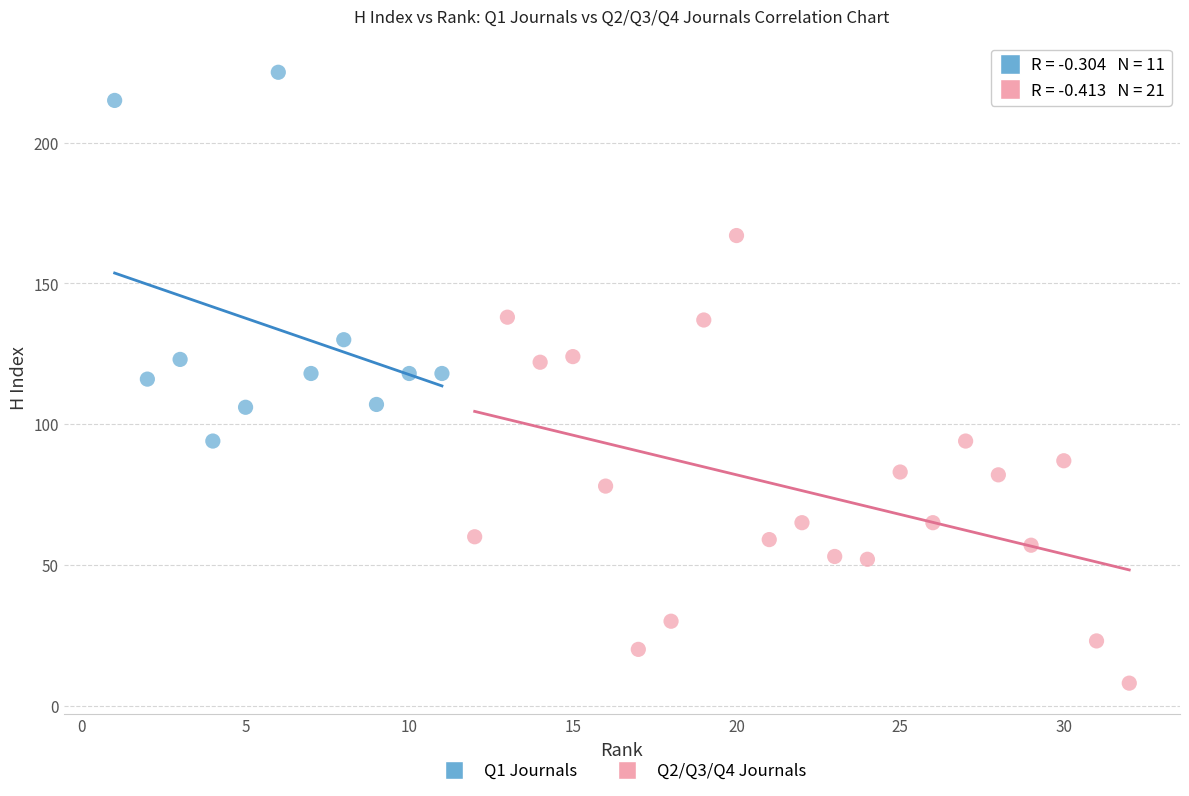

Which series has the widest spread of Y values?

Q2/Q3/Q4 Journals